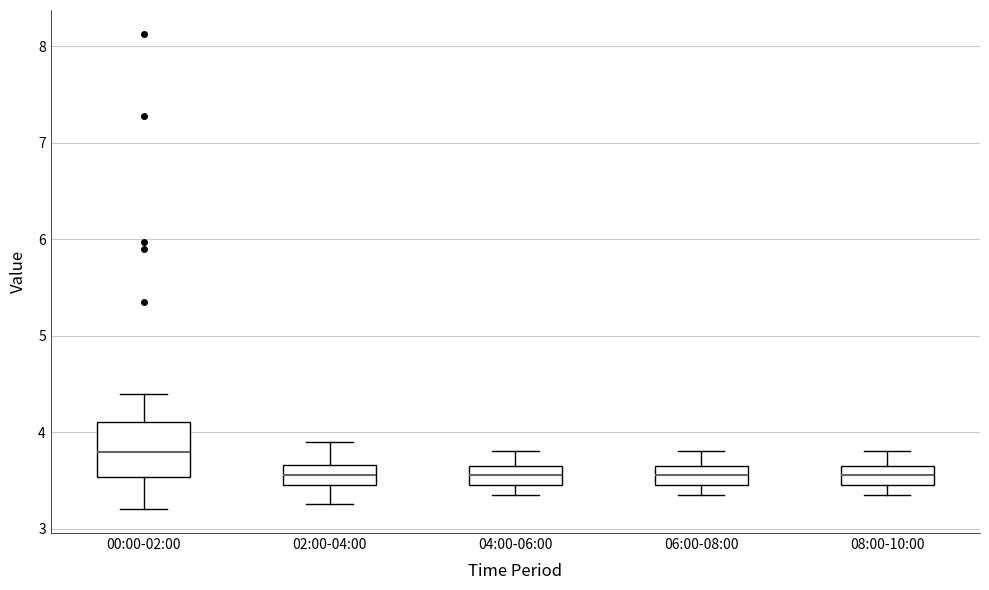

Reading left to right, read every box against the y-axis: the position of its median line, the range the box covers, and the ends of its whiskers. The values are not printed on the chart, so give them approximately, as read against the axis.

00:00-02:00: median 3.8, box 3.5 to 4.1, whiskers 3.2 to 4.4
02:00-04:00: median 3.6, box 3.5 to 3.7, whiskers 3.3 to 3.9
04:00-06:00: median 3.6, box 3.5 to 3.7, whiskers 3.4 to 3.8
06:00-08:00: median 3.6, box 3.5 to 3.7, whiskers 3.4 to 3.8
08:00-10:00: median 3.6, box 3.5 to 3.7, whiskers 3.4 to 3.8